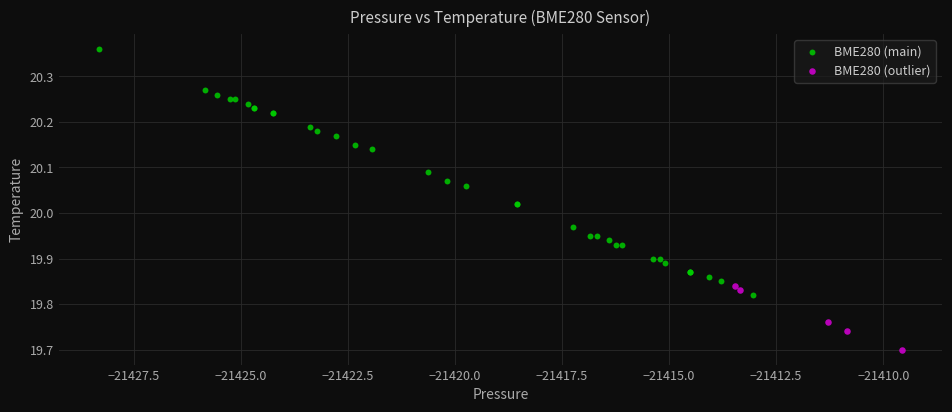

Which series contains the lowest Y value?

BME280 (outlier)